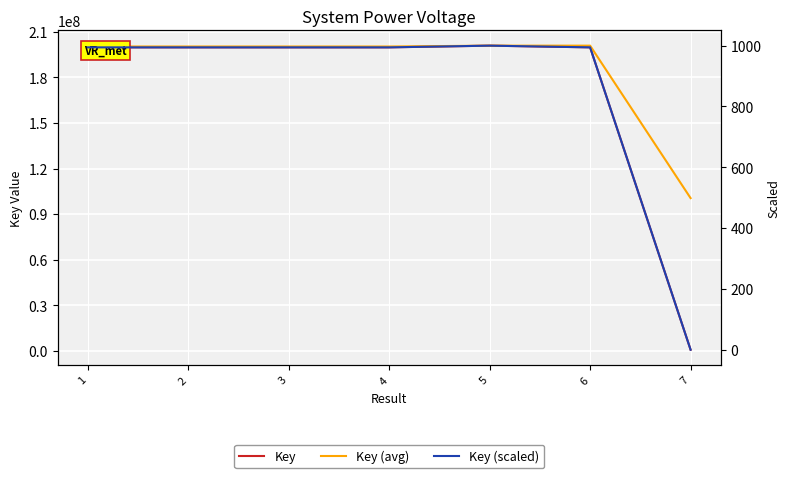

Where is Key (avg) nearest to the value 150718875?

3